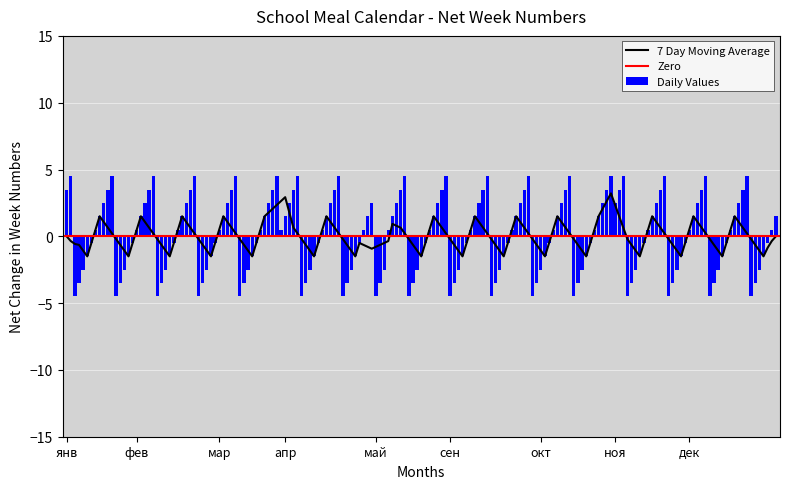

What is the difference between the maximum and minimum values?

9